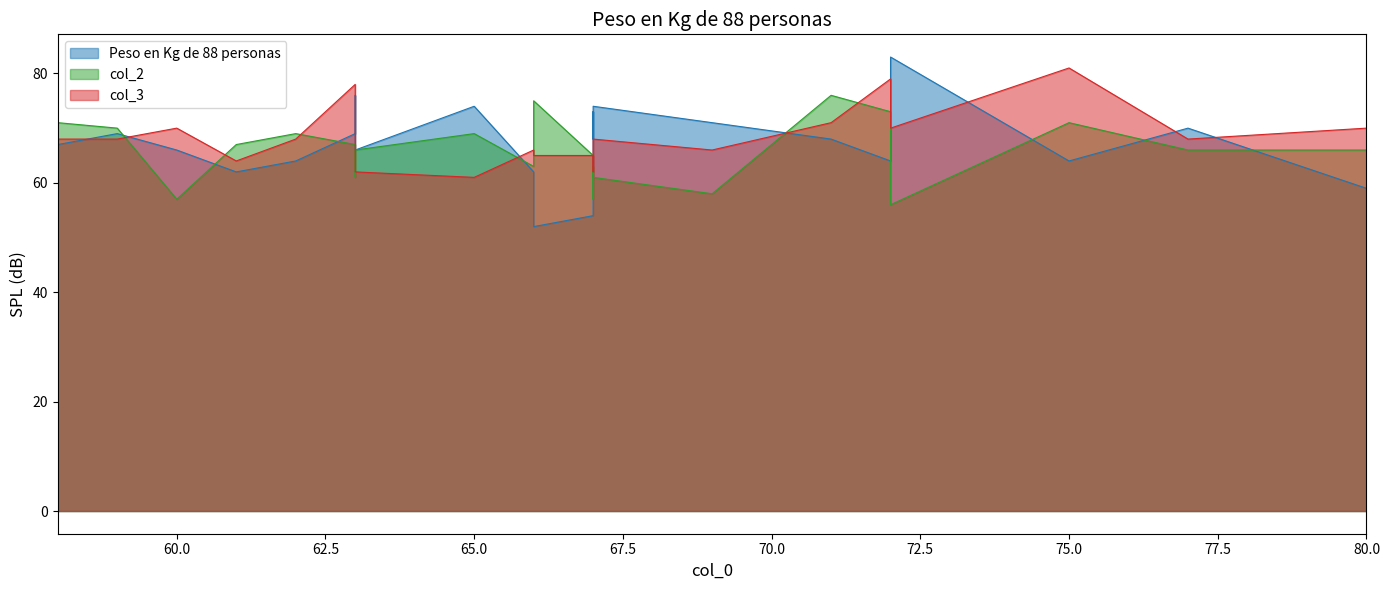

What is the minimum value shown in the chart?

52